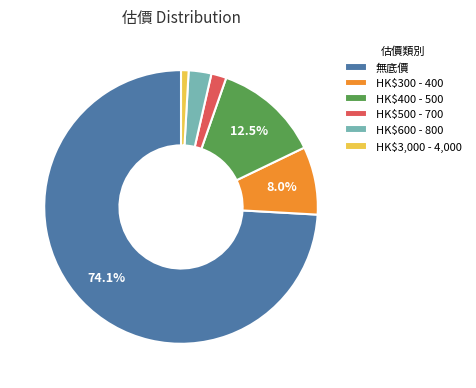

To the nearest percent, what is the difference between the largest and smallest slice percentages?

73%